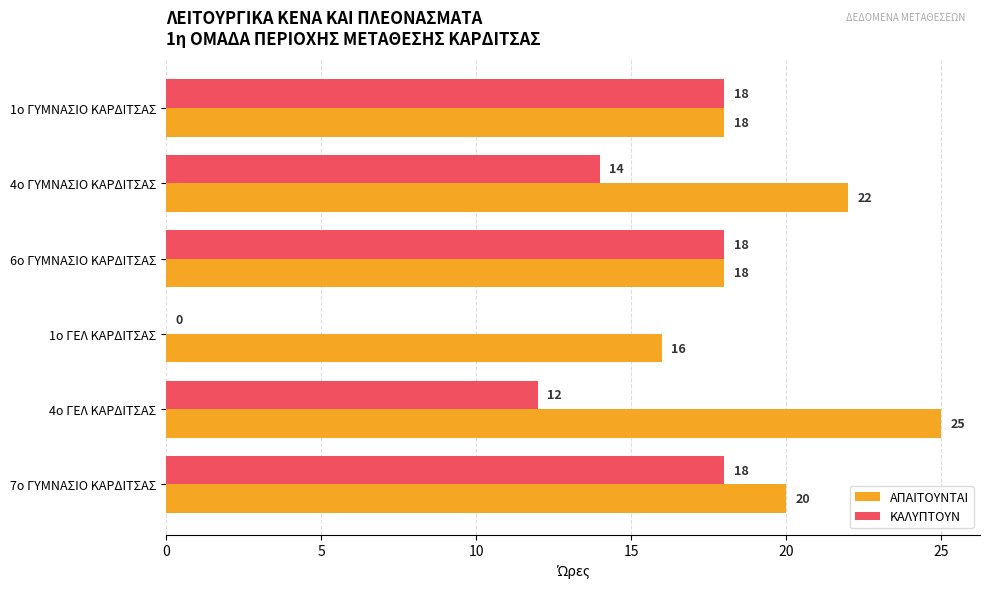

Where is ΚΑΛΥΠΤΟΥΝ nearest to the value 9?

4ο ΓΕΛ ΚΑΡΔΙΤΣΑΣ